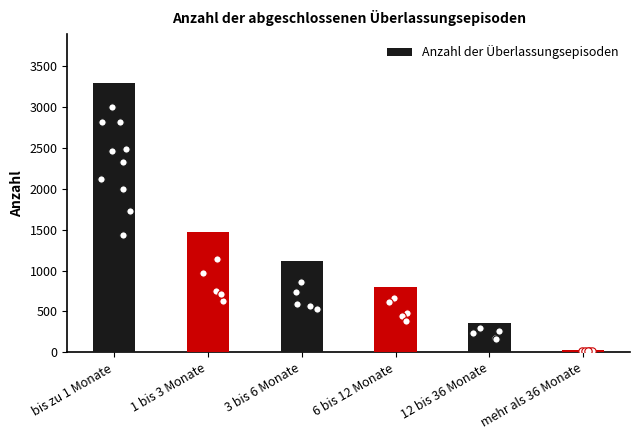

What is the change in value from 6 bis 12 Monate to mehr als 36 Monate?

-766